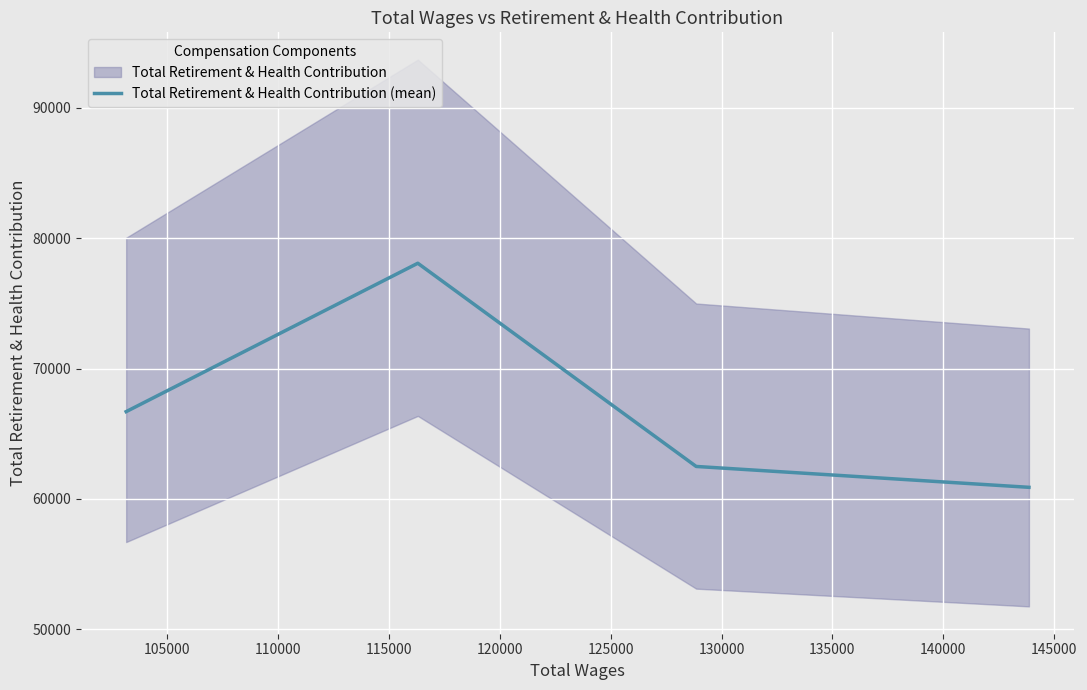

Is it true that the value at 110000 is 109270?

False